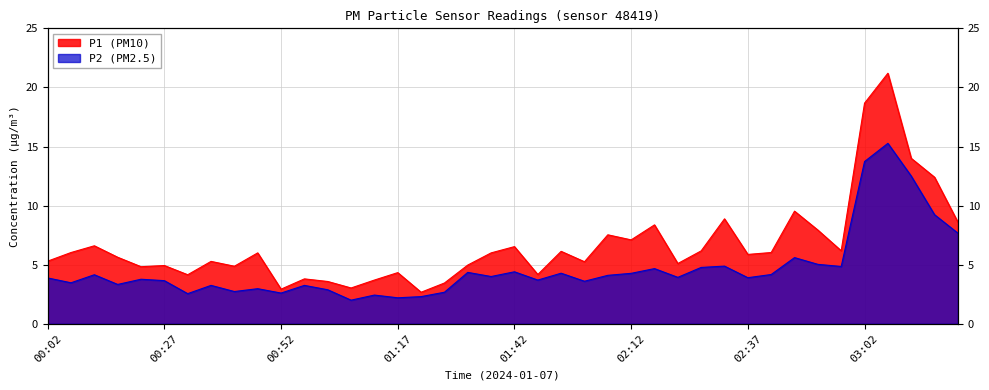

How many lines are shown in the chart?

2